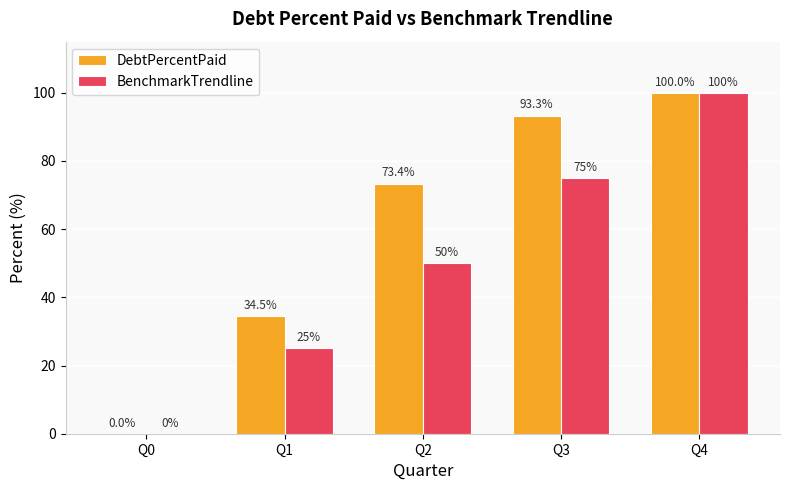

How many groups of bars are there?

5